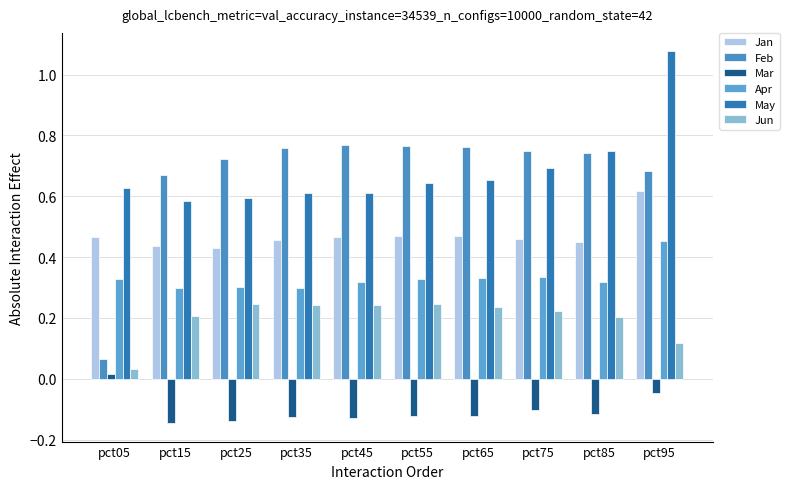

Are the bars horizontal?

No